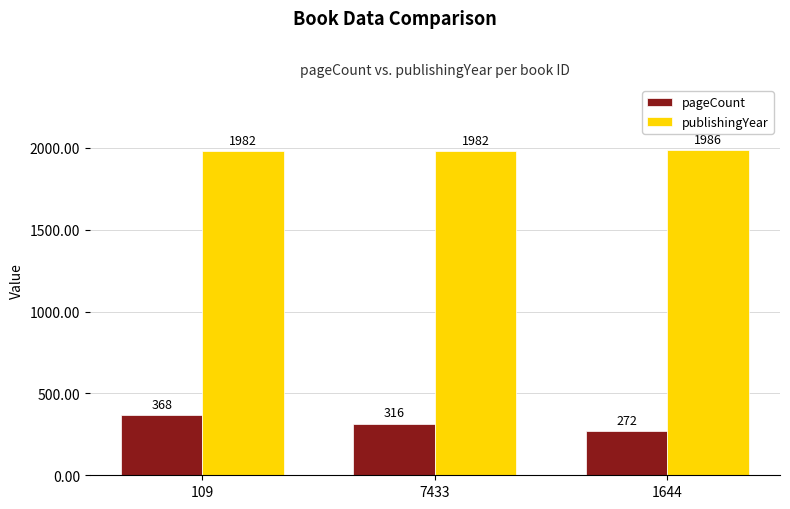

Reading left to right, extract all data points from this chart.

pageCount: 109=368	7433=316	1644=272
publishingYear: 109=1982	7433=1982	1644=1986